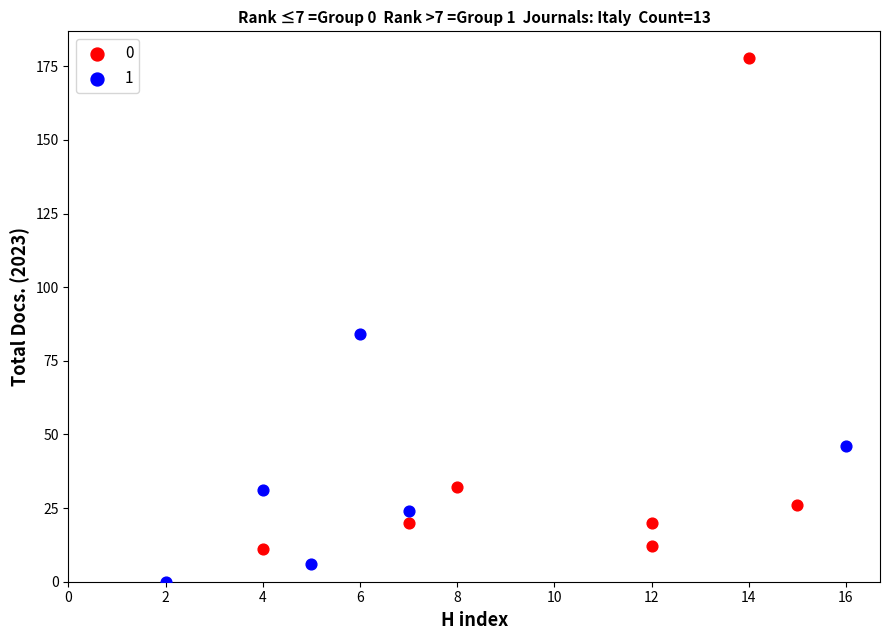

Which series contains the lowest Y value?

1